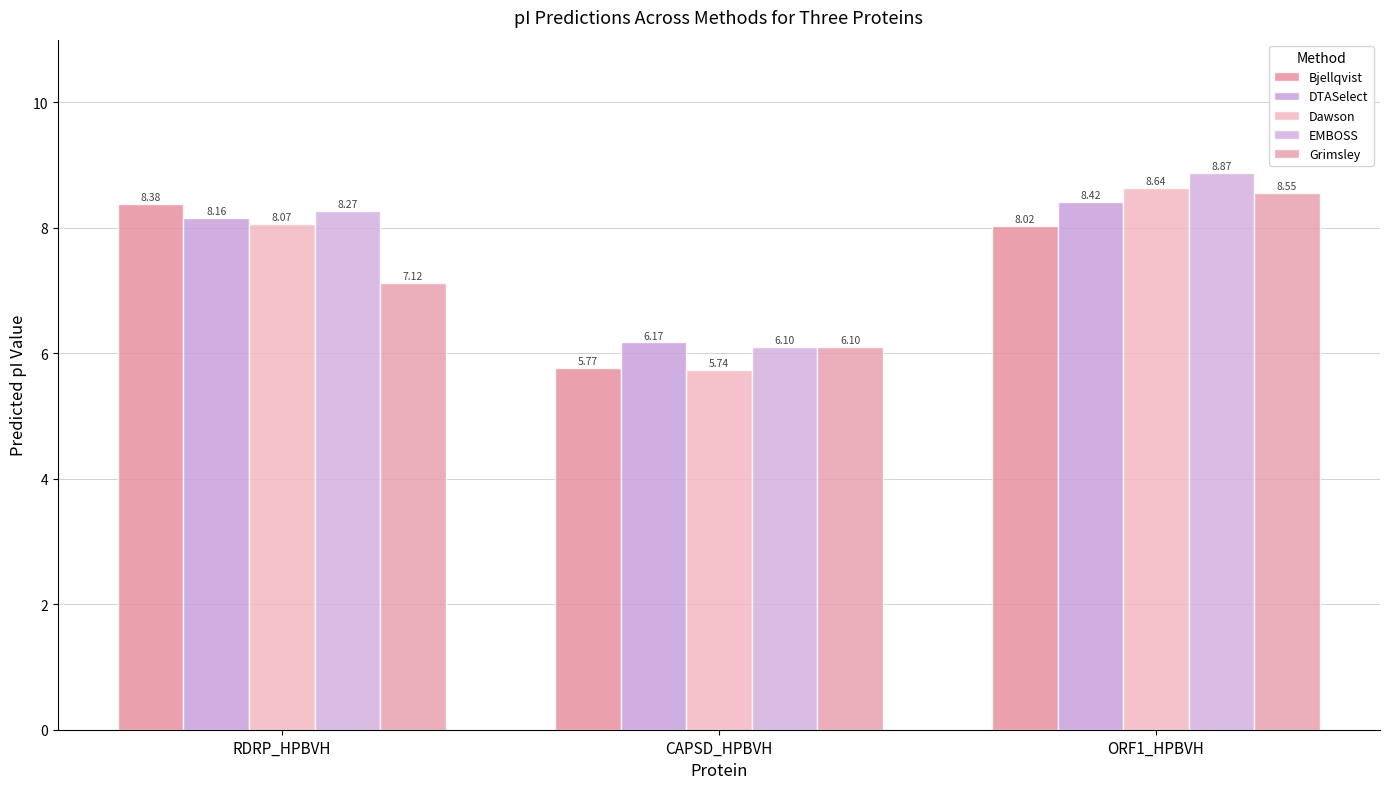

Which series has the largest total across all categories?

EMBOSS